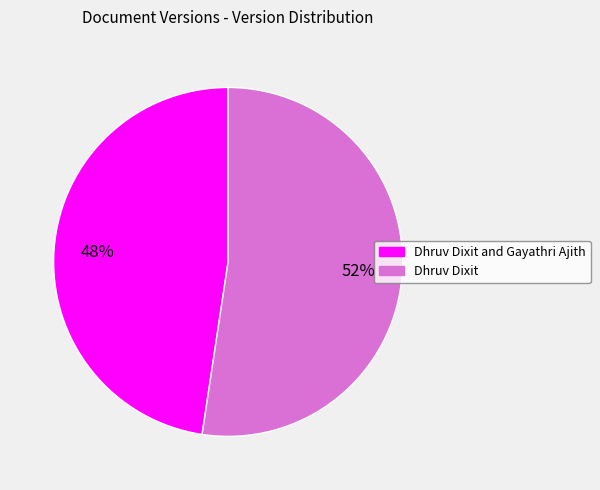

Is there a majority slice in this chart?

Yes